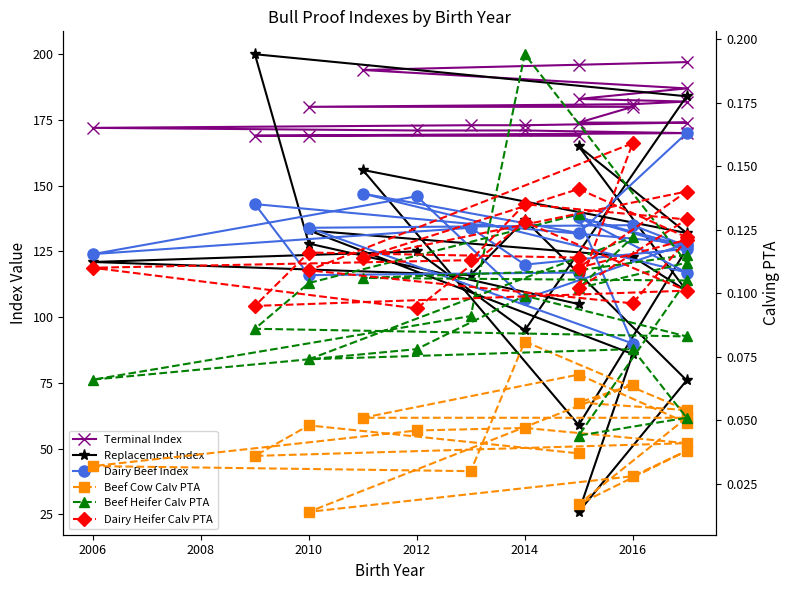

The Dairy Beef Index series shows 124.0 at 2006. True or false?

True